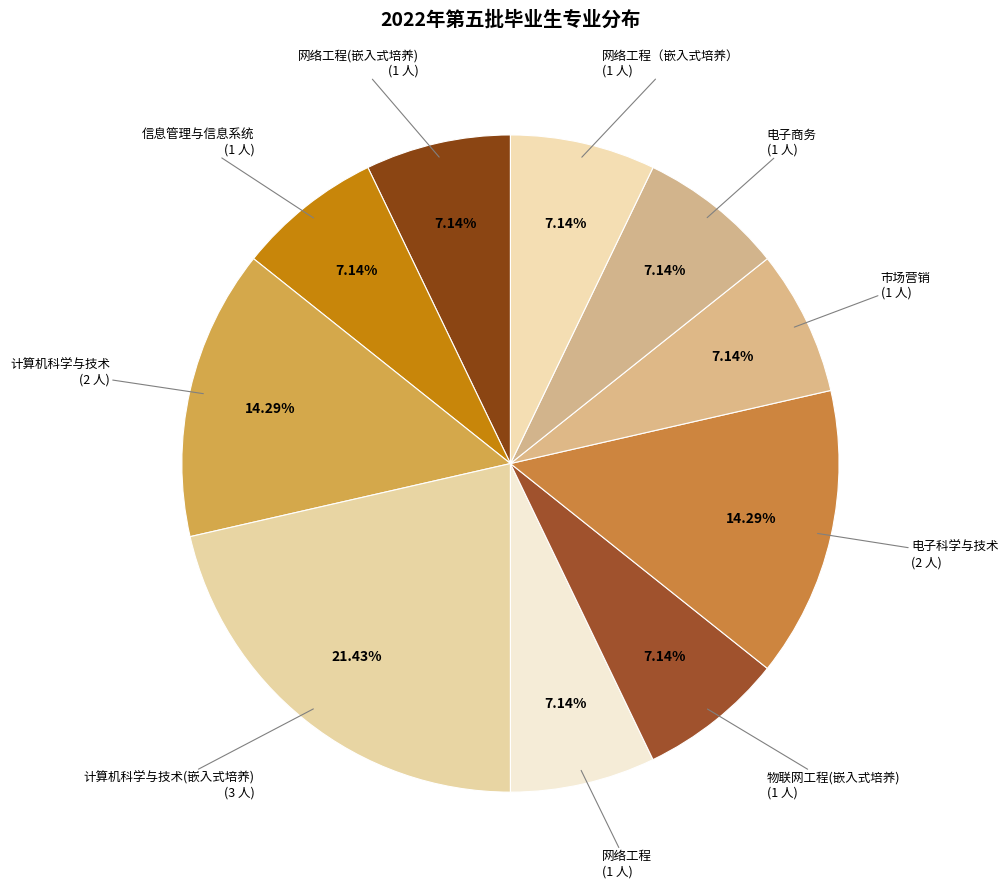

Count the number of slices in the pie.

10